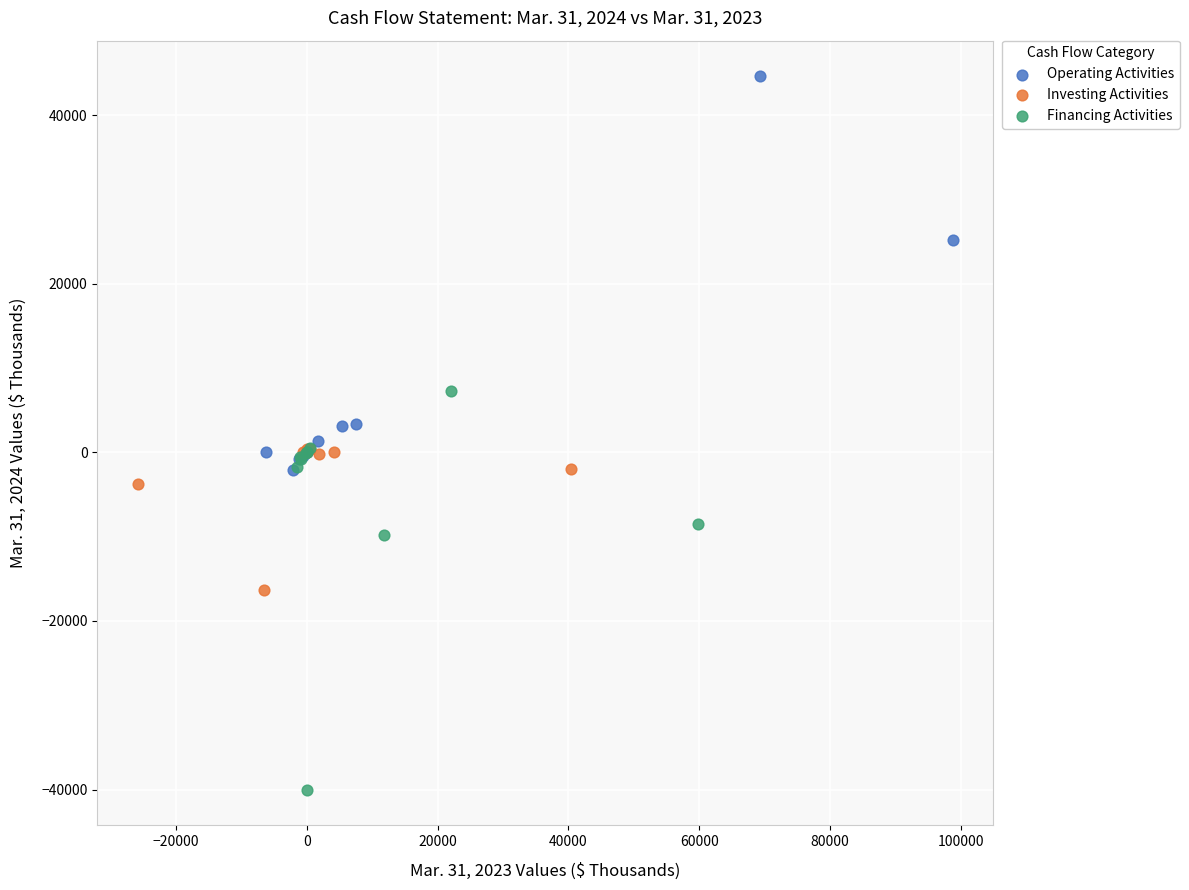

Which series reaches the minimum Y coordinate?

Financing Activities